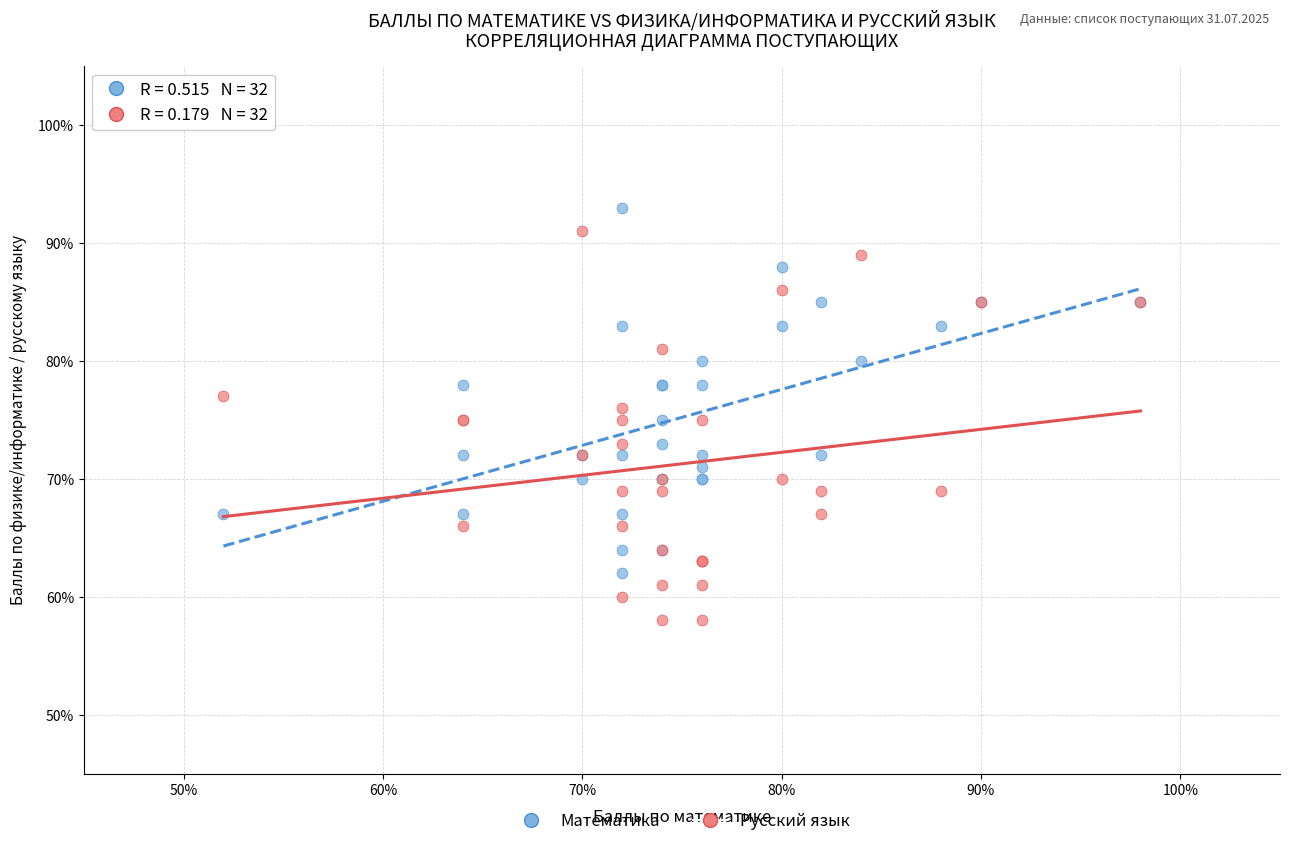

What are all the series names shown in the legend?

Математика, Русский язык